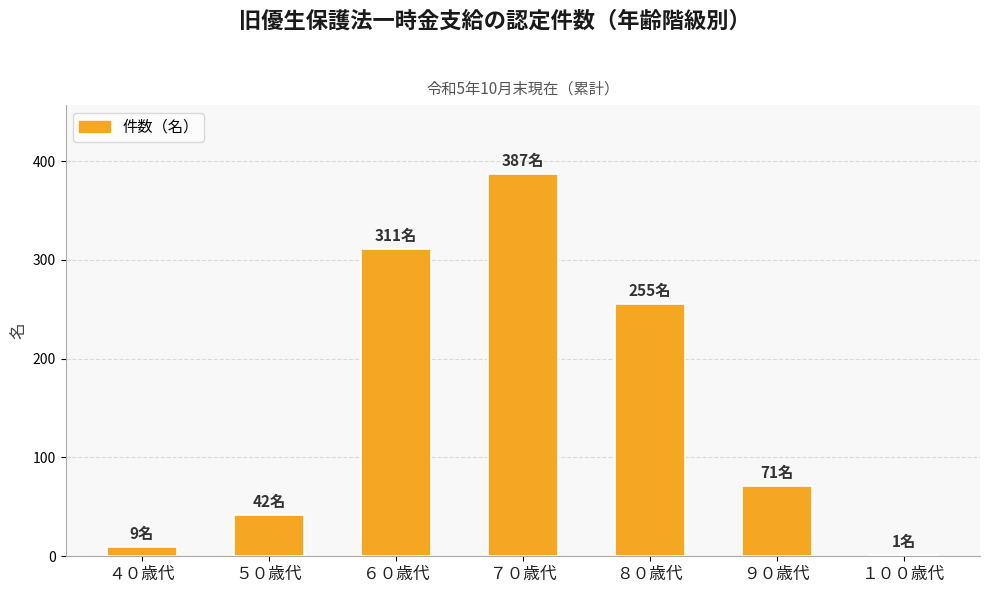

What is the approximate value at ９０歳代?

71